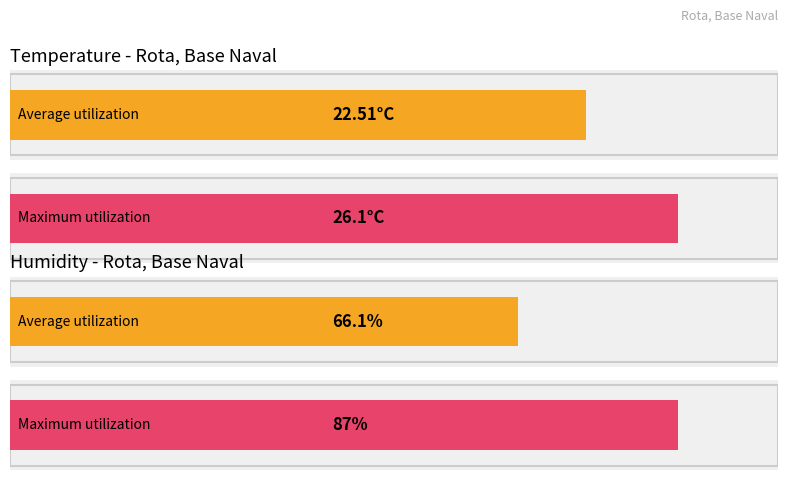

Which series has the widest spread of values?

Hezetasuna (%)